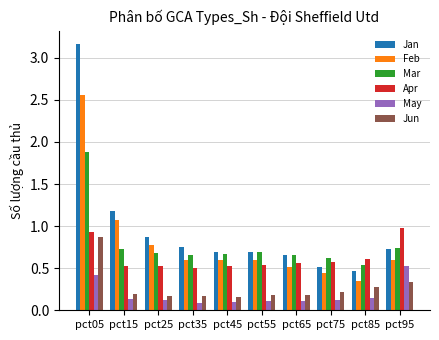

At which category is the sum across all series the highest?

pct05